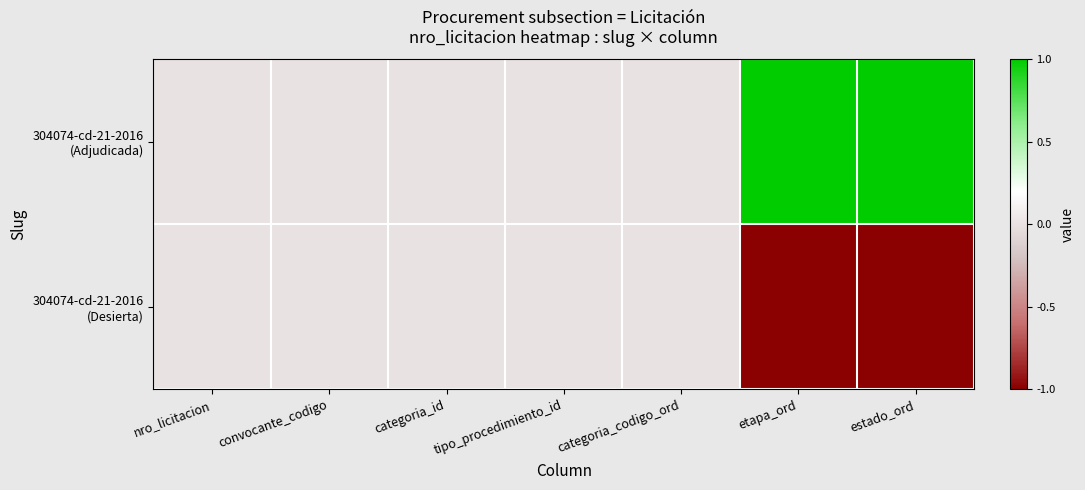

Rank the series at categoria_id from highest to lowest value.

304074-cd-21-2016 (Adjudicada), 304074-cd-21-2016 (Desierta)